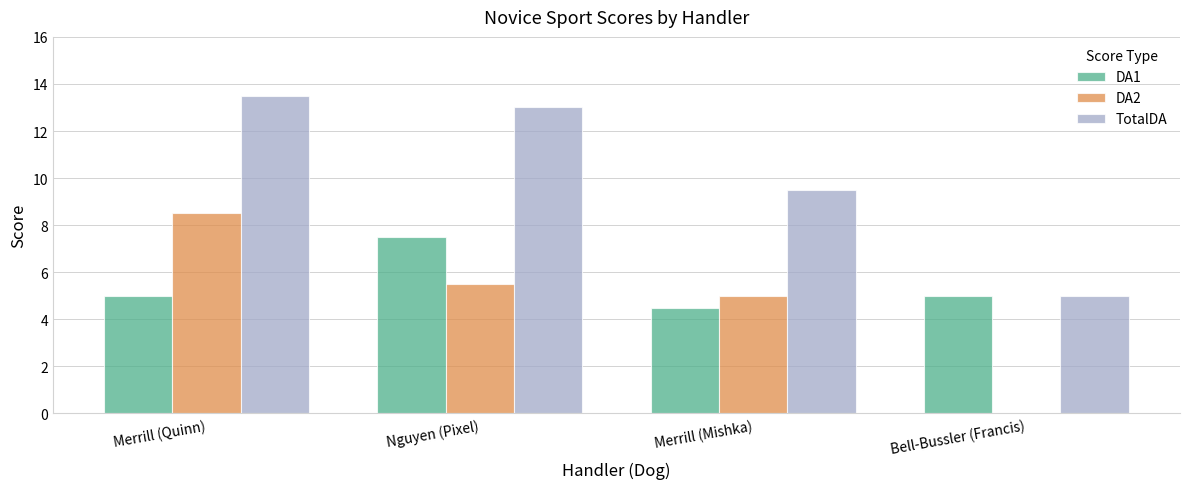

What is the approximate value of DA2 at Merrill (Mishka)?

5.0